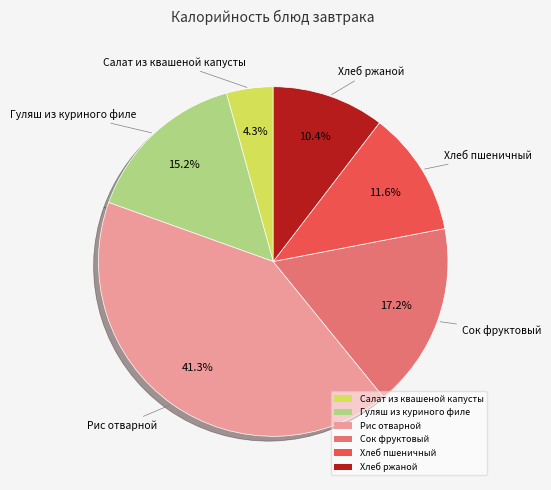

What is the ratio of the value at Салат из квашеной капусты to the value at Рис отварной?

0.1